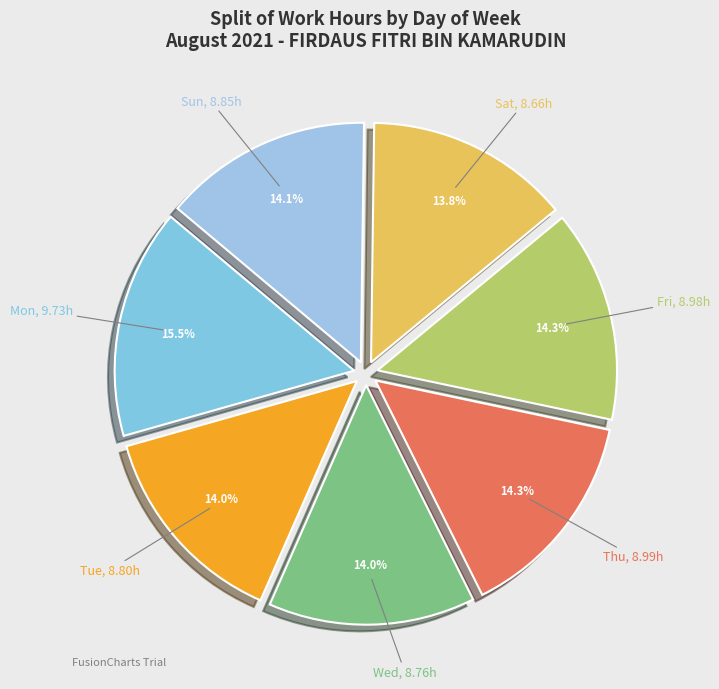

What is the total percentage of Thu and Tue?

28.3%